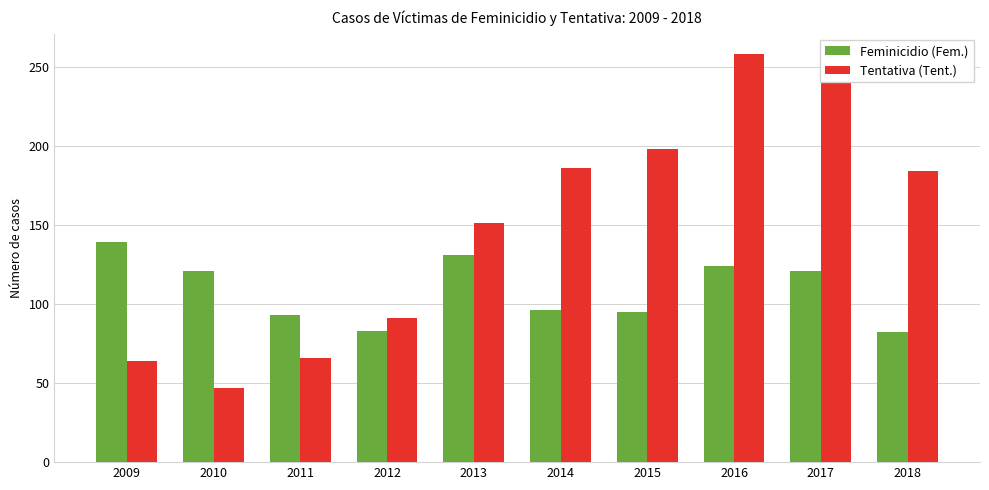

How many bars are there in each group?

2